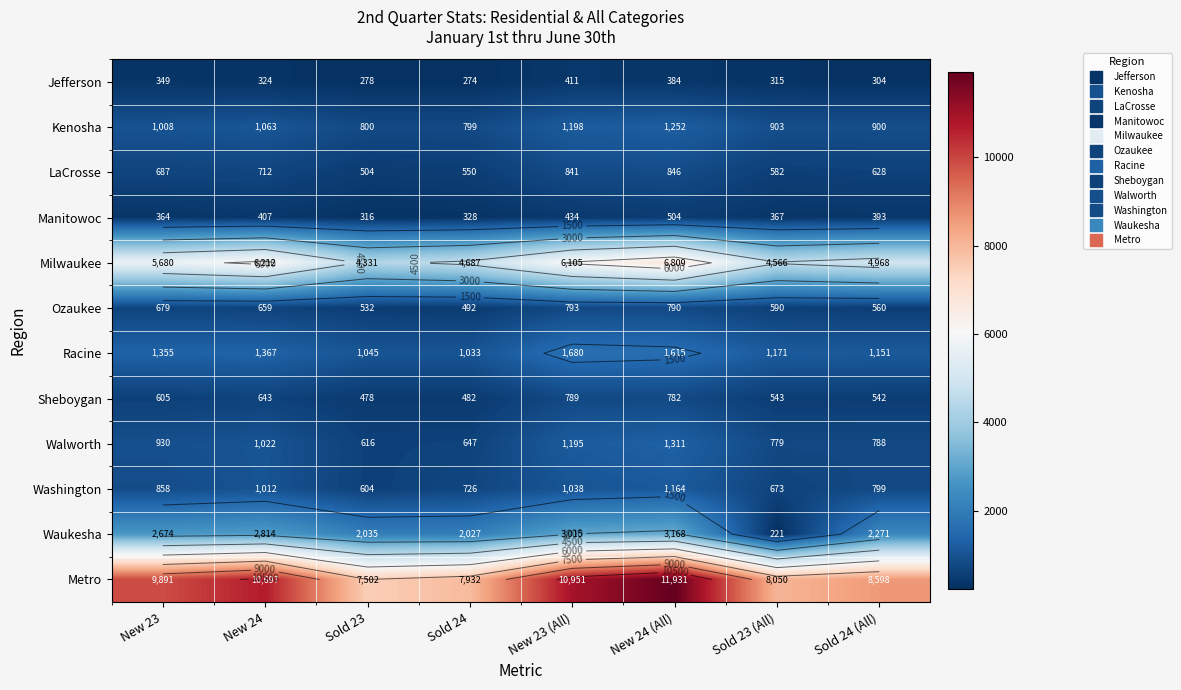

List the series in order of their peak value, lowest first.

Jefferson, Manitowoc, Sheboygan, Ozaukee, LaCrosse, Washington, Kenosha, Walworth, Racine, Waukesha, Milwaukee, Metro